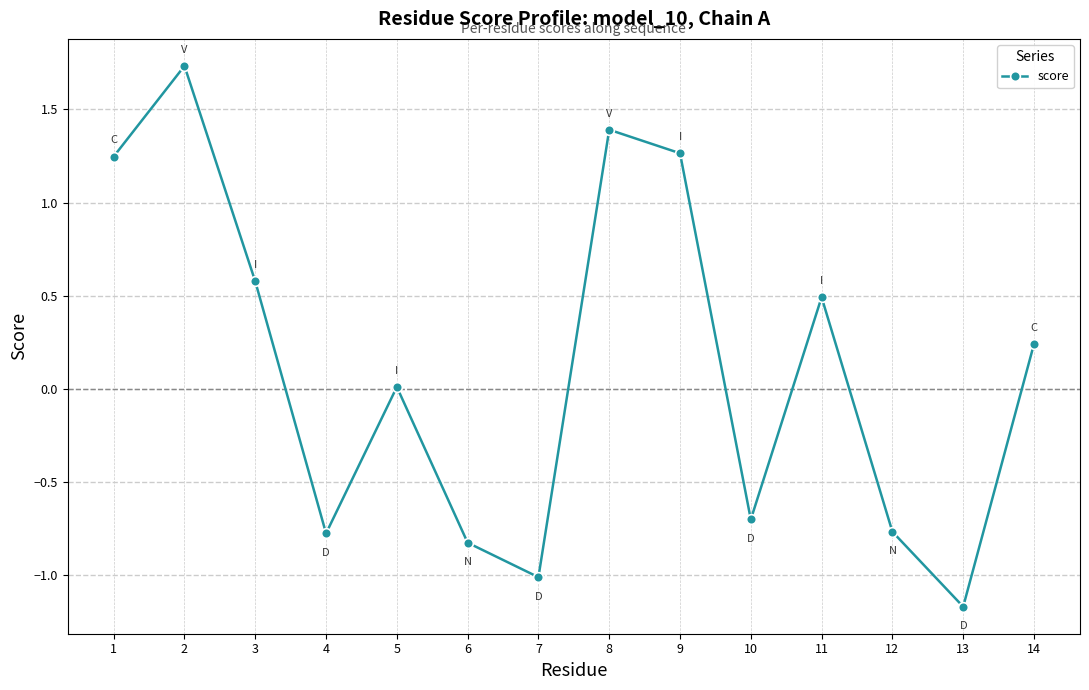

What is the value of the 7th point from the left?

-1.0